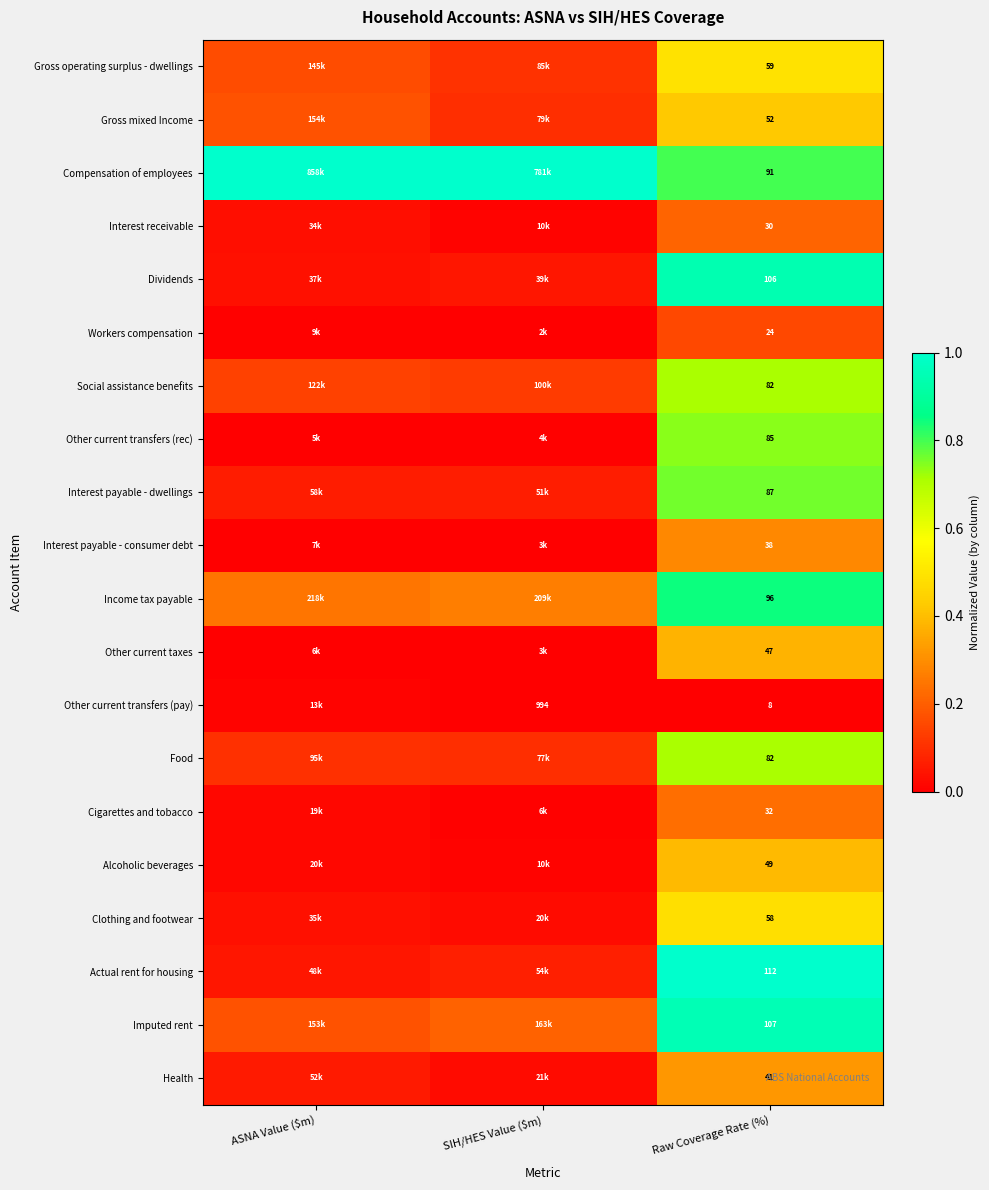

At which label is Workers compensation closest to 0?

SIH/HES Value ($m)